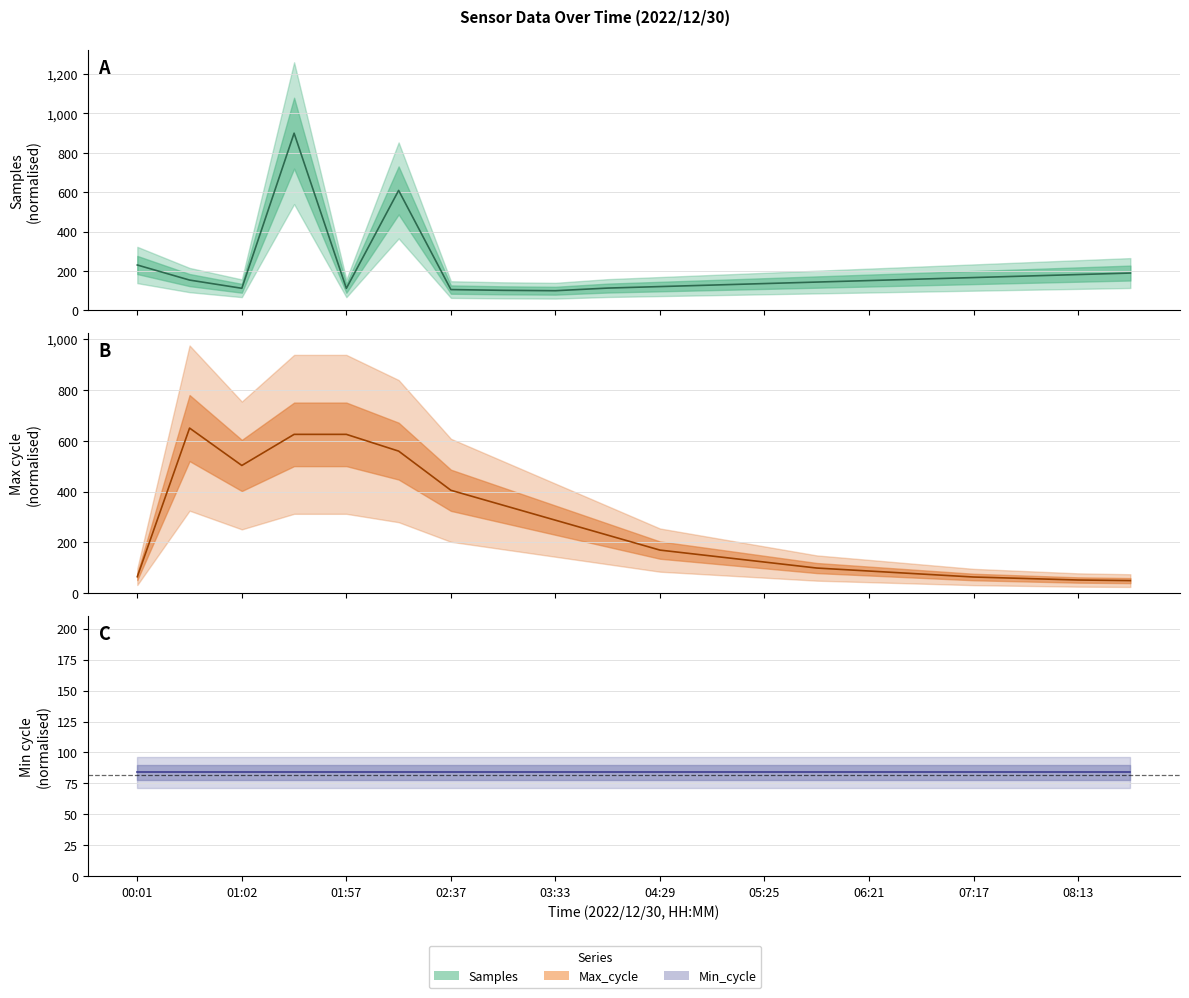

Is the value of Min_cycle at 01:02 greater than the value of Samples at 06:21?

No